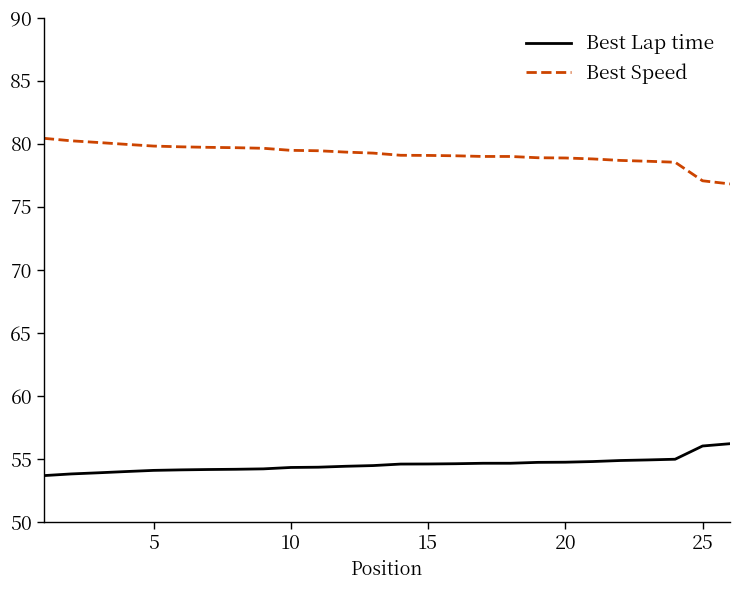

List the series in order of their overall mean, highest first.

Best Speed, Best Lap time